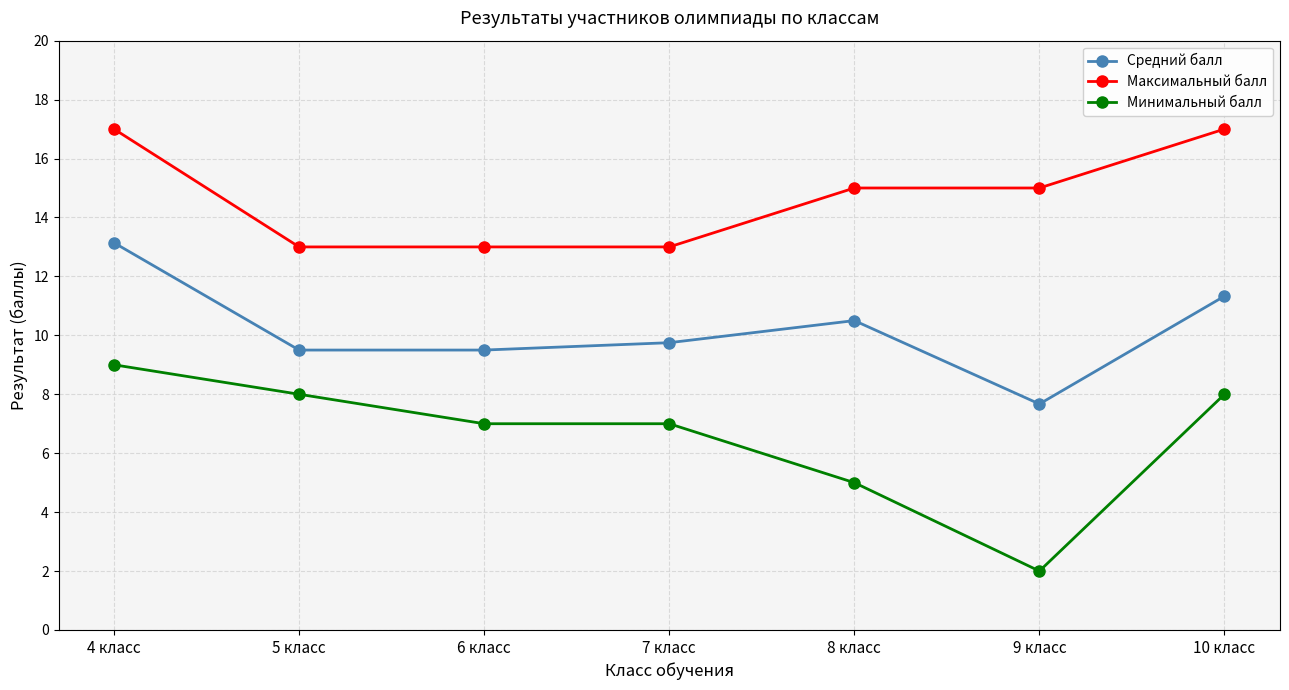

Which series has the largest range (max minus min)?

Минимальный балл